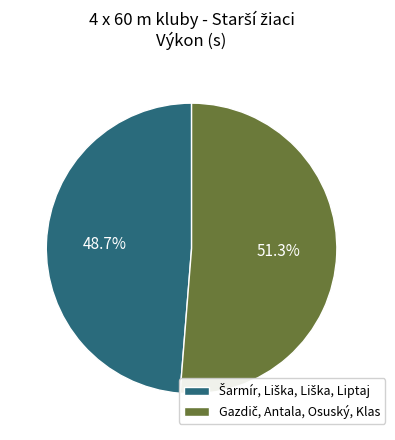

Is there a majority slice in this chart?

Yes